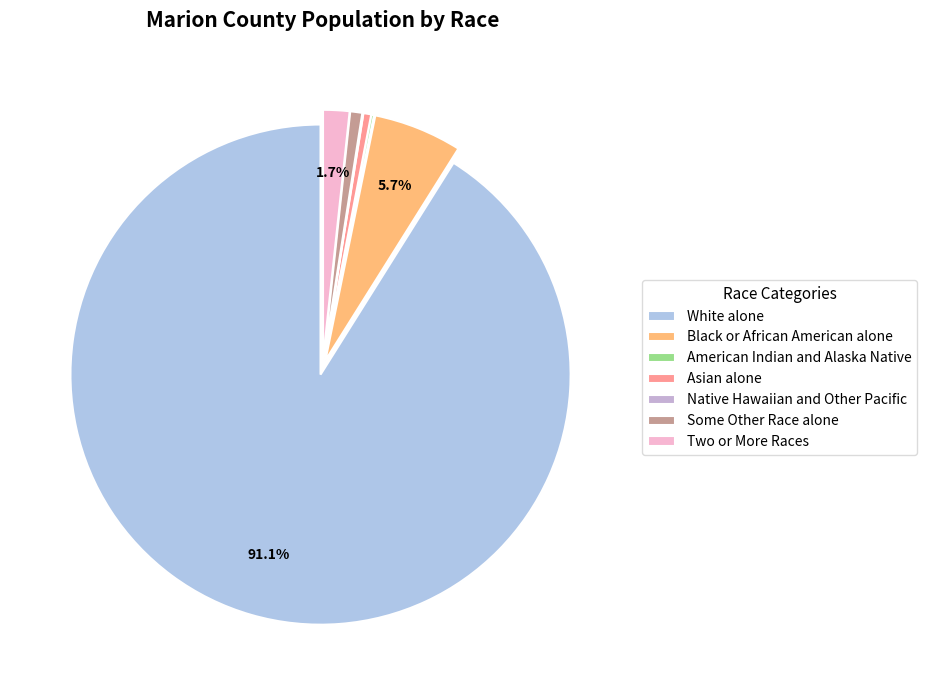

What portion of the pie excludes Black or African American alone?

94.3%